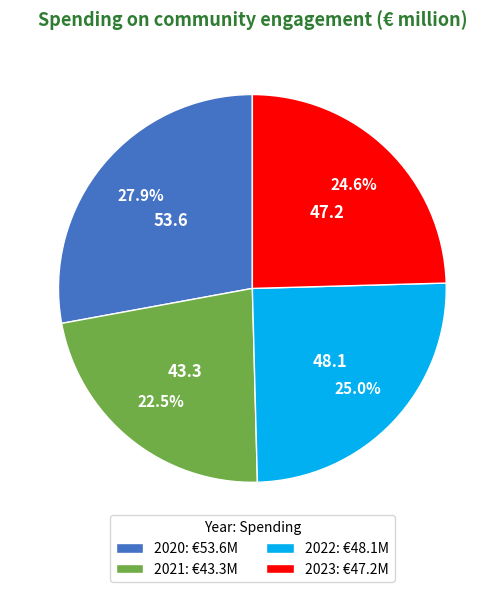

To the nearest percent, what is the difference between the largest and smallest slice percentages?

5%